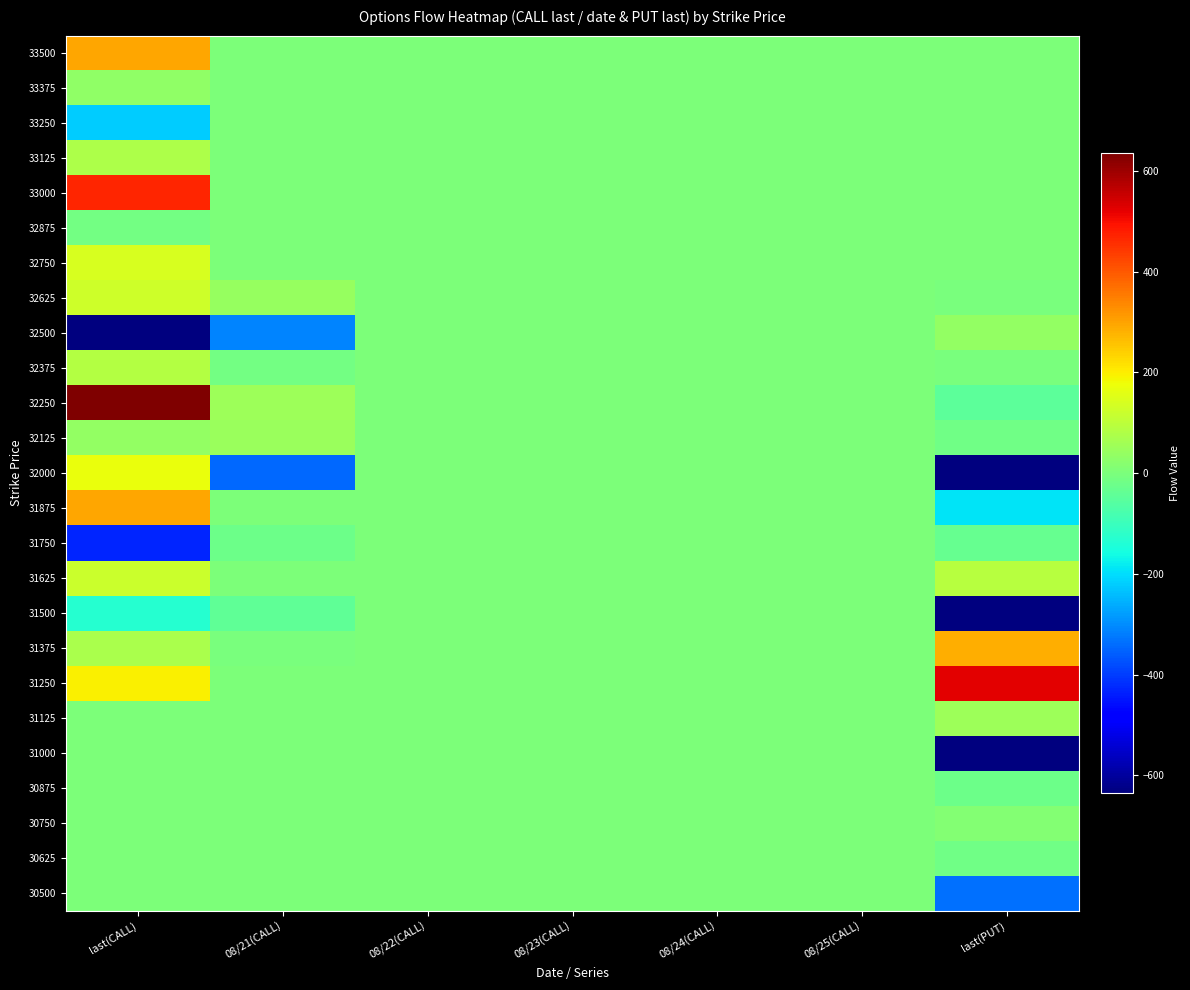

Between last(CALL) and 08/22(CALL), which series saw the biggest shift?

32500